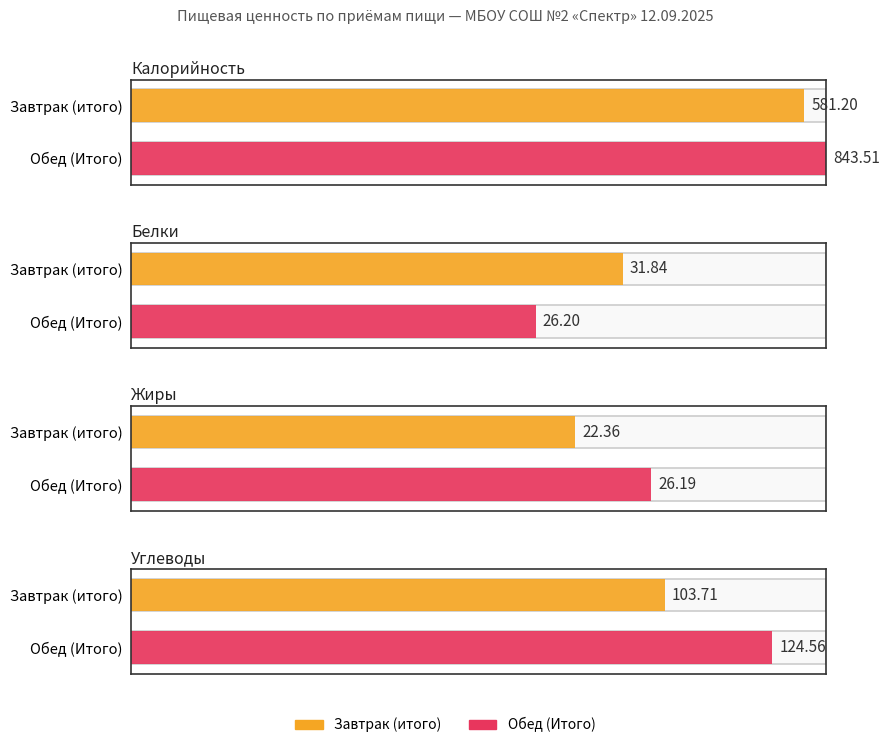

What is the value of the Углеводы bar at the 2nd from the left?

124.6